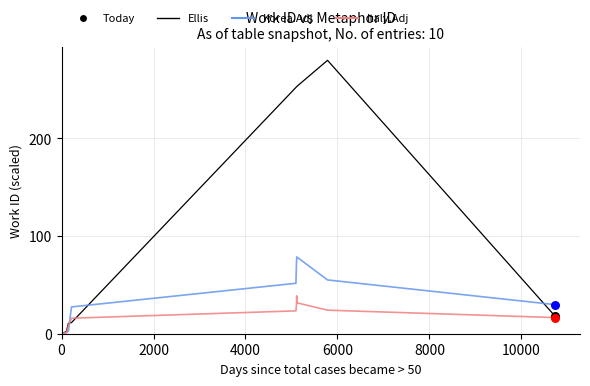

Which series has the largest total across all categories?

Ellis